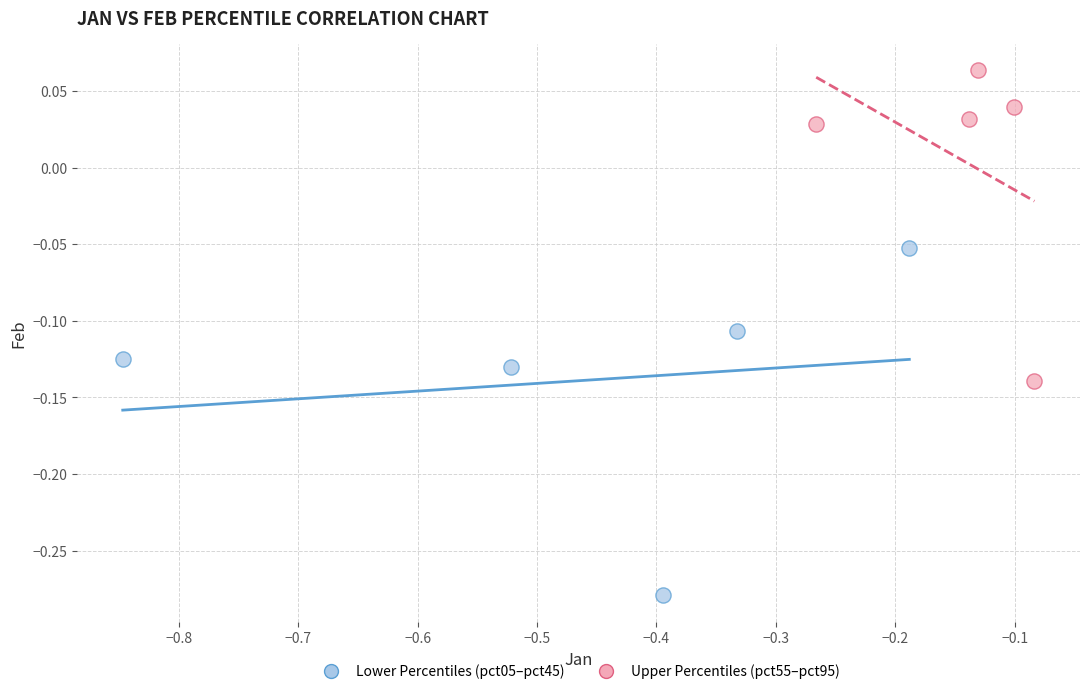

Which series reaches the minimum Y coordinate?

Lower Percentiles (pct05–pct45)